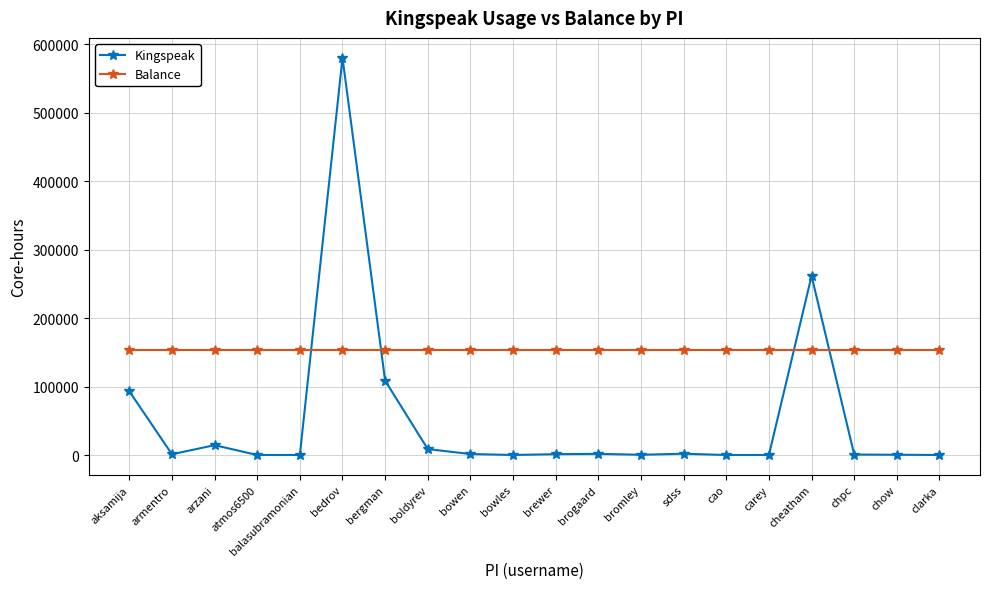

In Kingspeak, how many points are lower than both neighbors (excluding endpoints)?

5